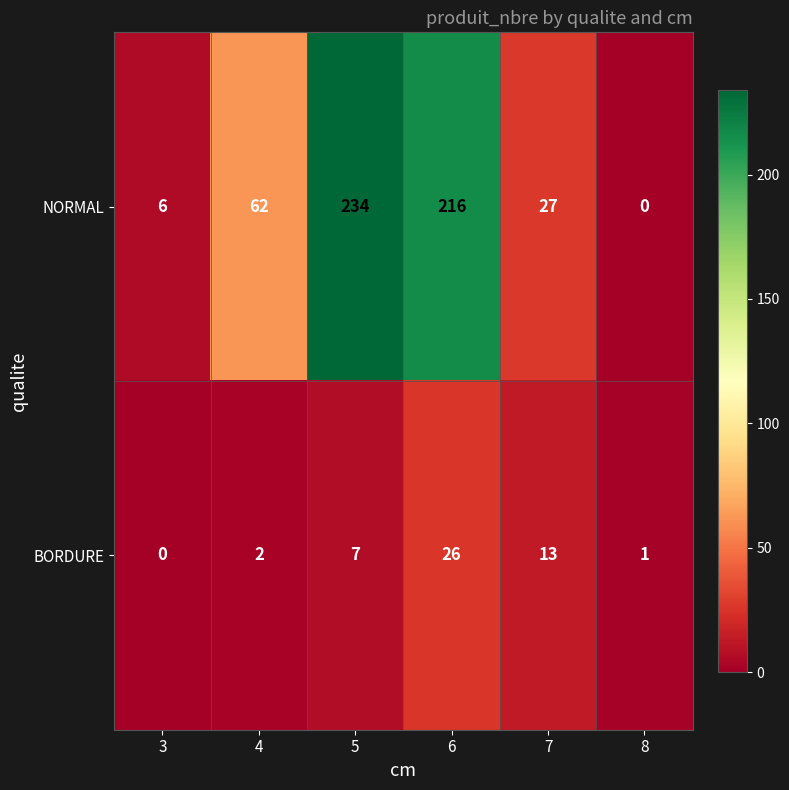

Count the number of categories in the chart.

6